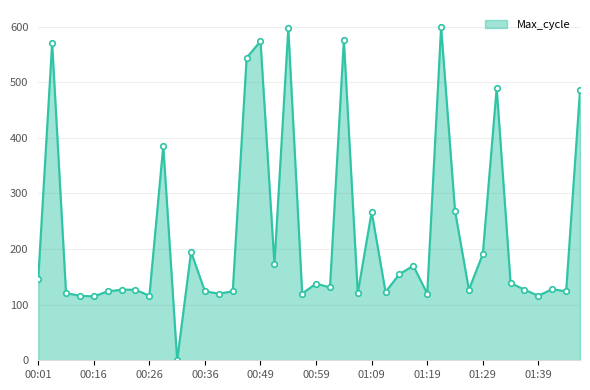

What is the greatest value displayed?

600